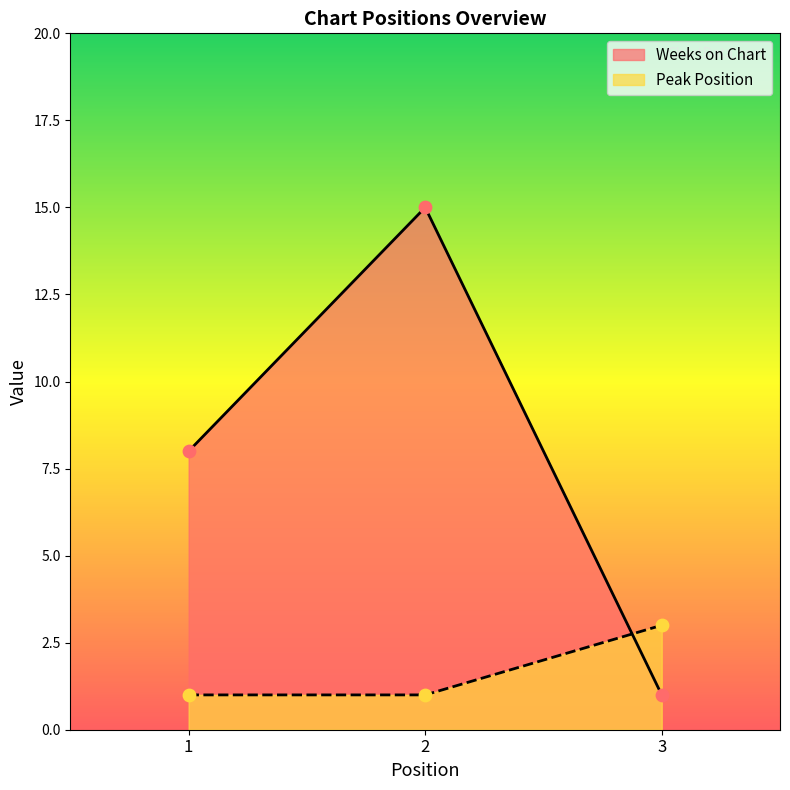

Which series has the largest total across all categories?

Weeks on Chart